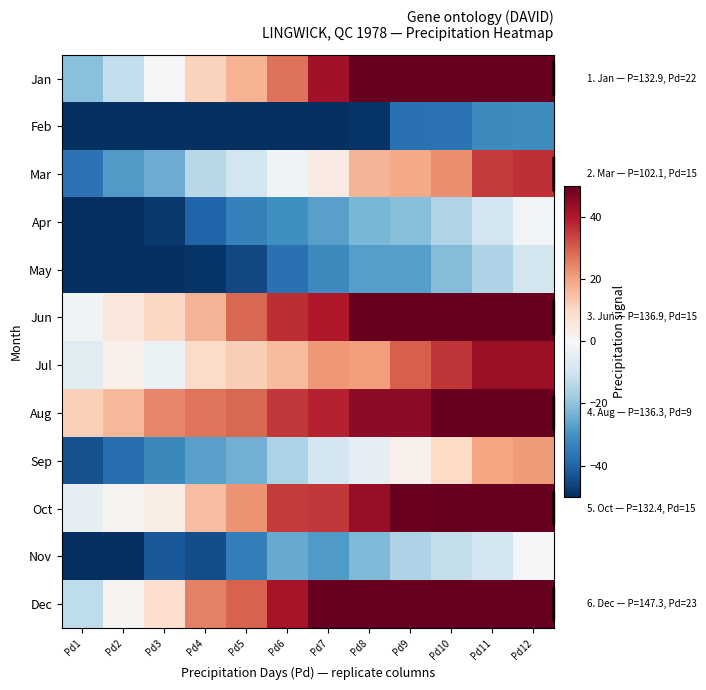

At Pd6, list the series in order from largest to smallest.

Dec, Jun, Aug, Oct, Jan, Jul, Mar, Sep, Nov, Apr, May, Feb